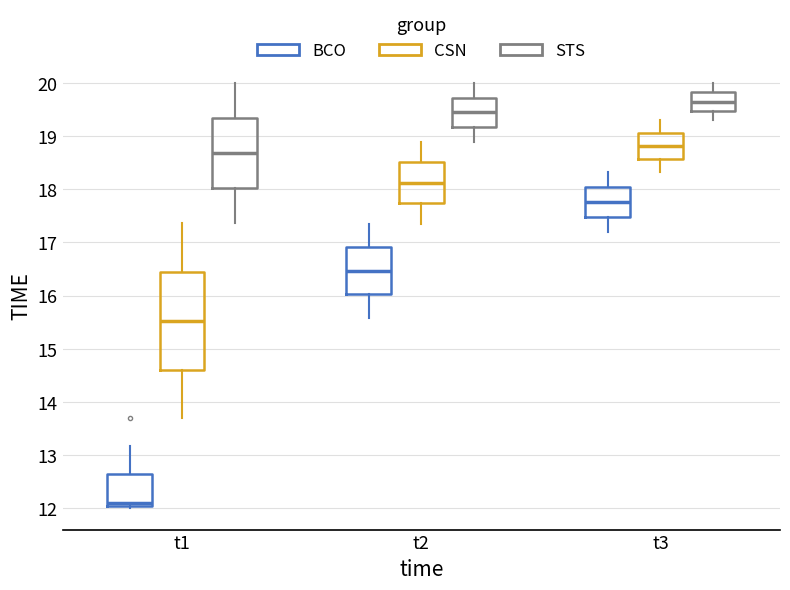

Which box is the tallest, from its lower edge to its upper edge?

t1 (CSN)